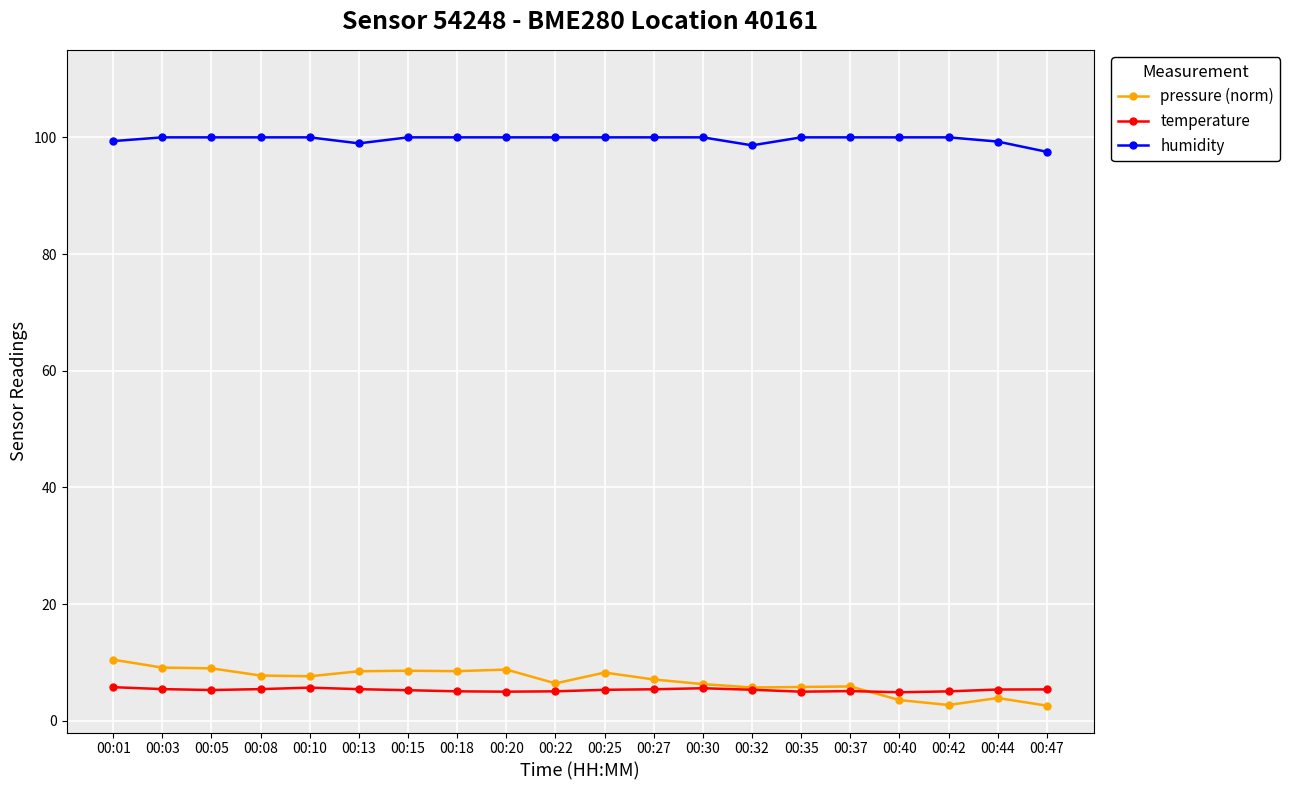

Is this an area chart (filled region under the line)?

No